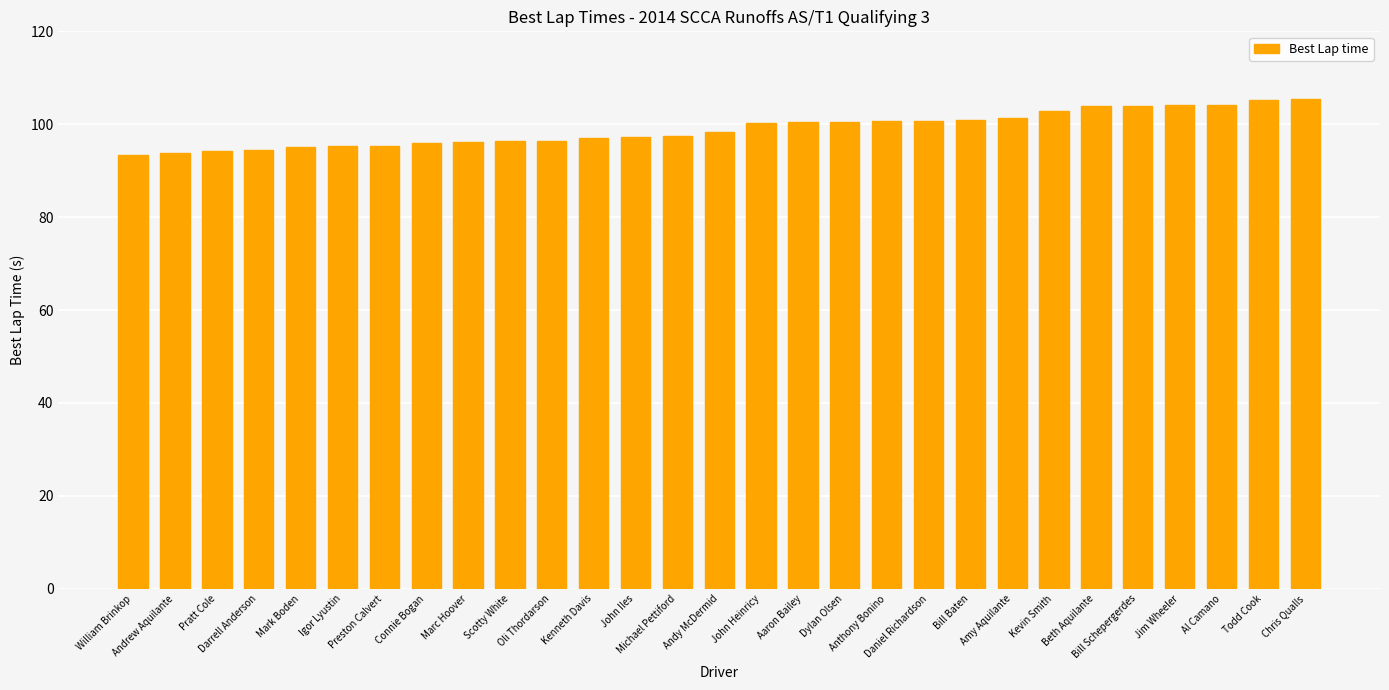

Between Igor Lyustin and Jim Wheeler, which is larger?

Jim Wheeler